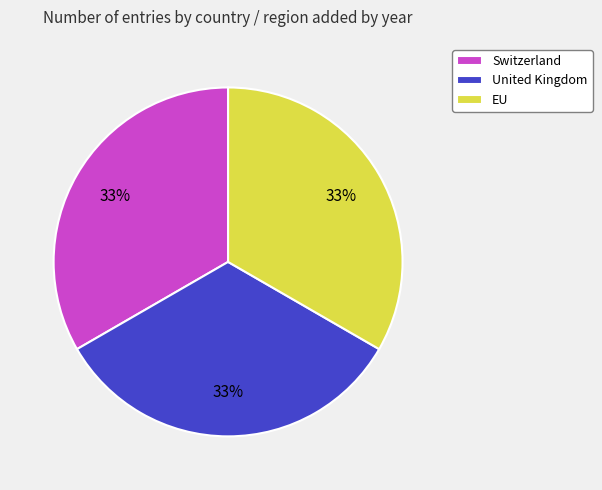

Is there a majority slice in this chart?

No